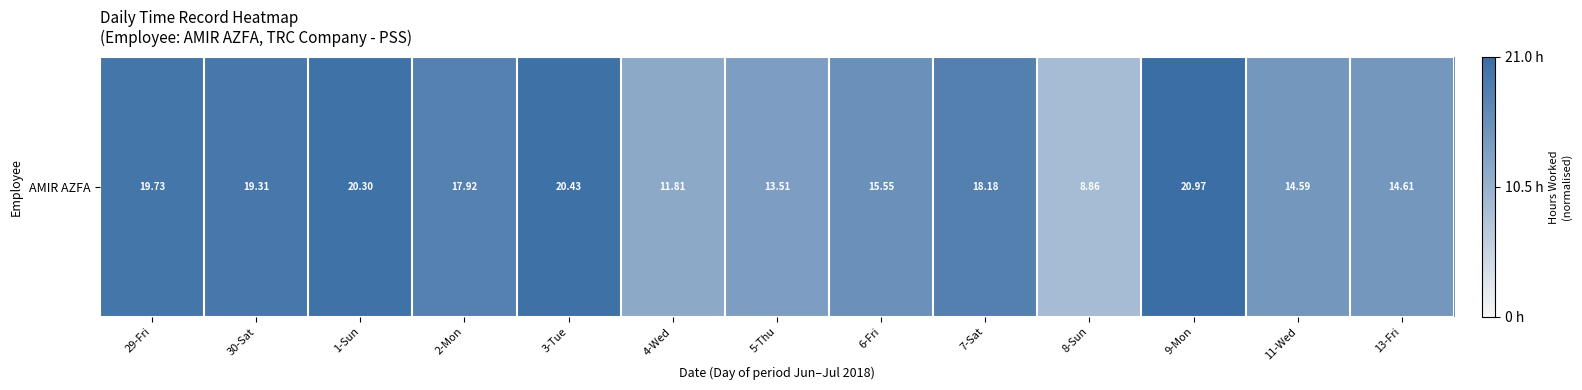

What value does the data have at 3-Tue?

1.0